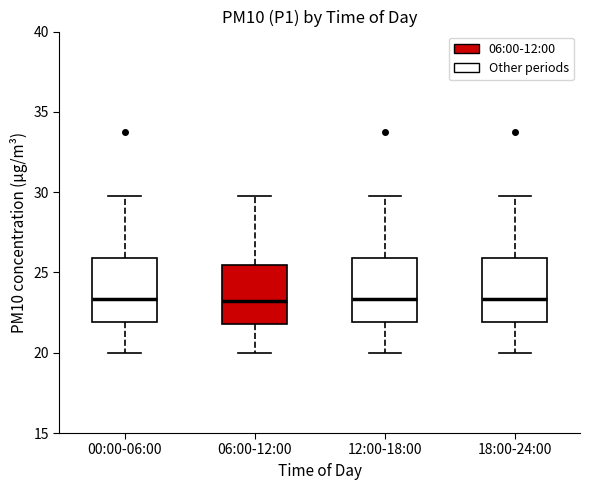

Reading left to right, read every box against the y-axis: the position of its median line, the range the box covers, and the ends of its whiskers. The values are not printed on the chart, so give them approximately, as read against the axis.

00:00-06:00: median 23.5, box 22.0 to 26.0, whiskers 20.0 to 29.5
06:00-12:00: median 23.0, box 22.0 to 25.5, whiskers 20.0 to 29.5
12:00-18:00: median 23.5, box 22.0 to 26.0, whiskers 20.0 to 29.5
18:00-24:00: median 23.5, box 22.0 to 26.0, whiskers 20.0 to 29.5